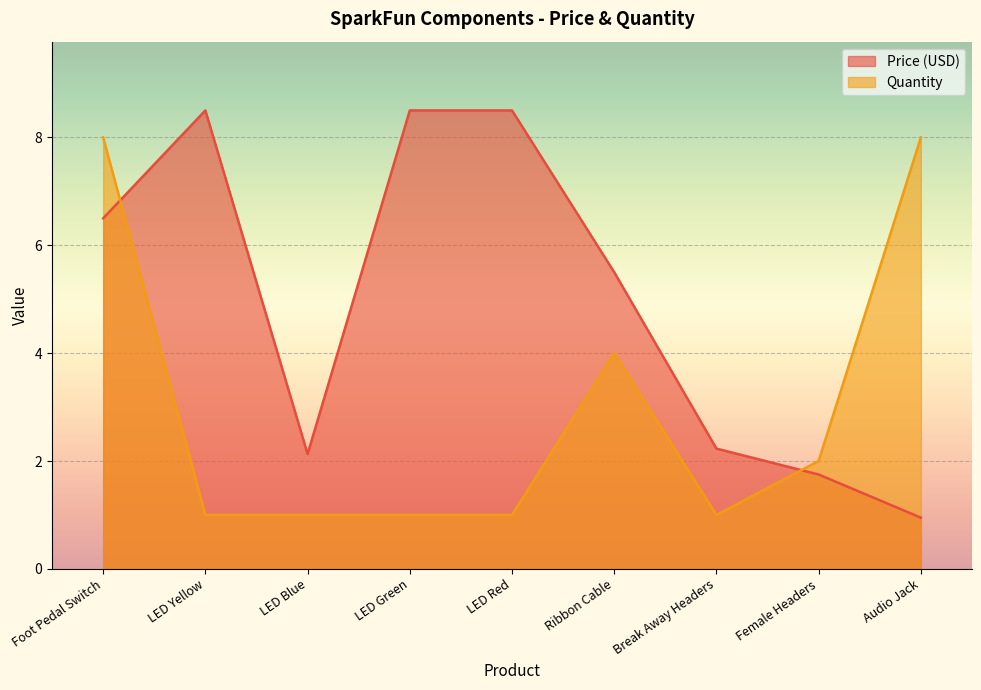

Is it true that Quantity equals 2.6 at Foot Pedal Switch?

False